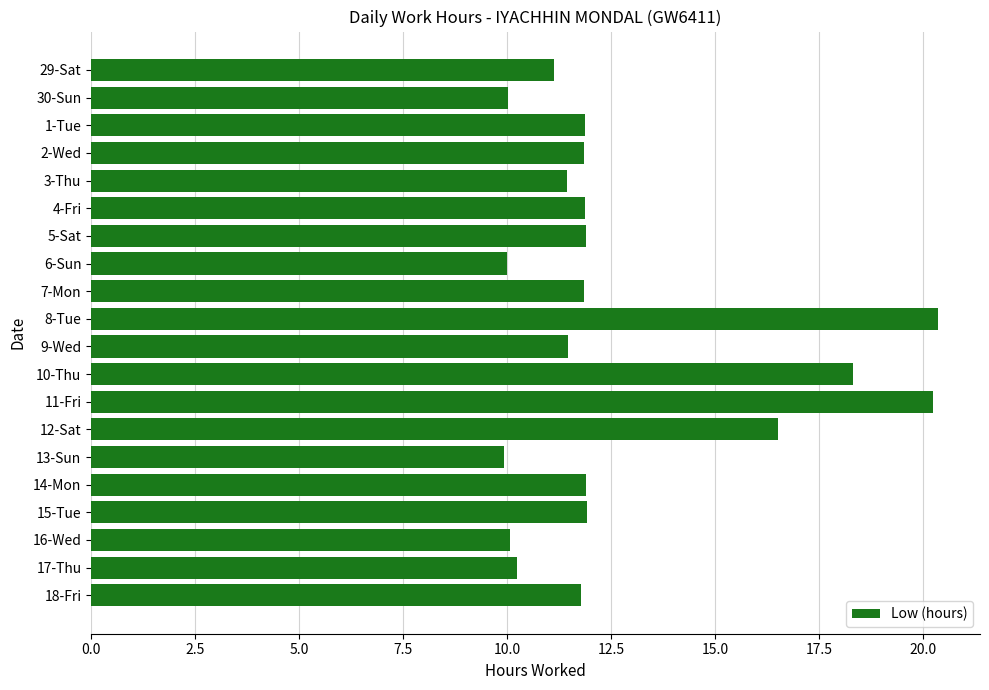

What is the sum of all values?

254.8